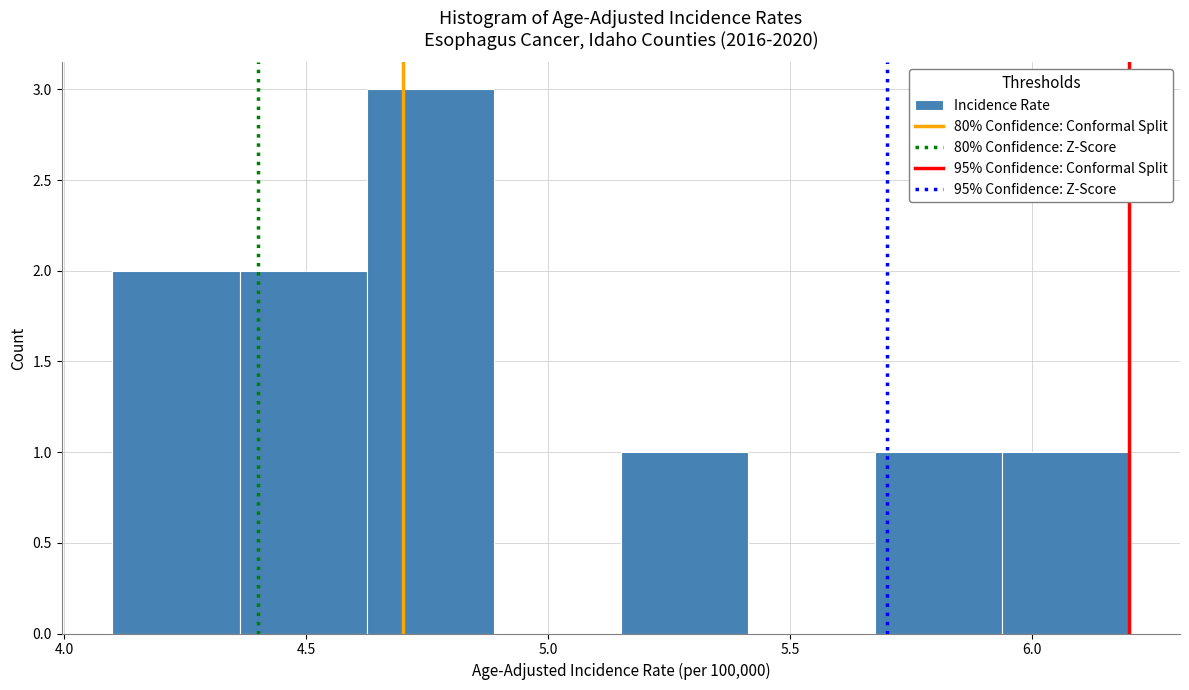

Reading left to right, transcribe this chart: for each bar, give the range it covers on the x-axis and its height. Neither the bar edges nor the heights are printed on the chart, so give them approximately, as read against the axes.

4.10 to 4.35: 2
4.35 to 4.65: 2
4.65 to 4.90: 3
4.90 to 5.15: 0
5.15 to 5.40: 1
5.40 to 5.70: 0
5.70 to 5.95: 1
5.95 to 6.20: 1